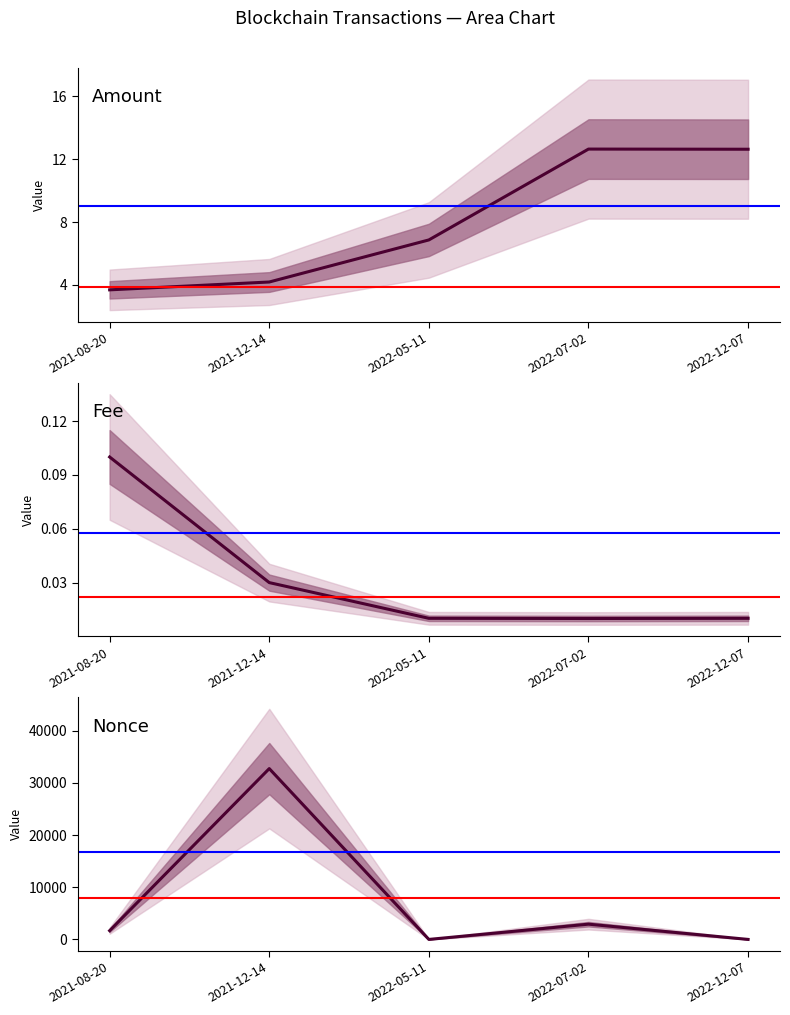

What is the total value across all series at 2022-07-02?

2937.7